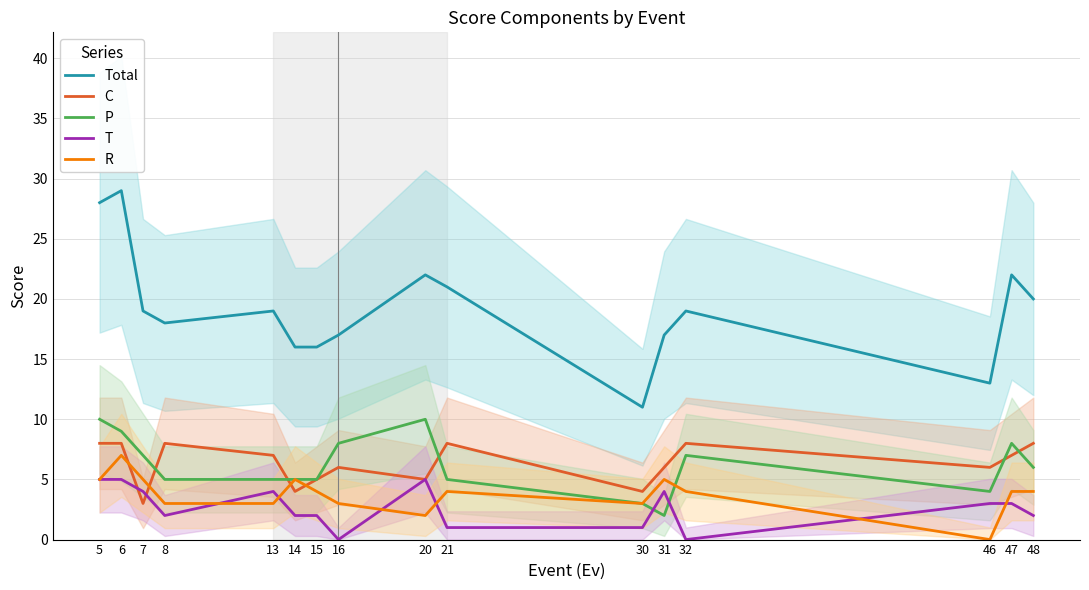

List the series in order of their peak value, highest first.

Total, P, C, R, T